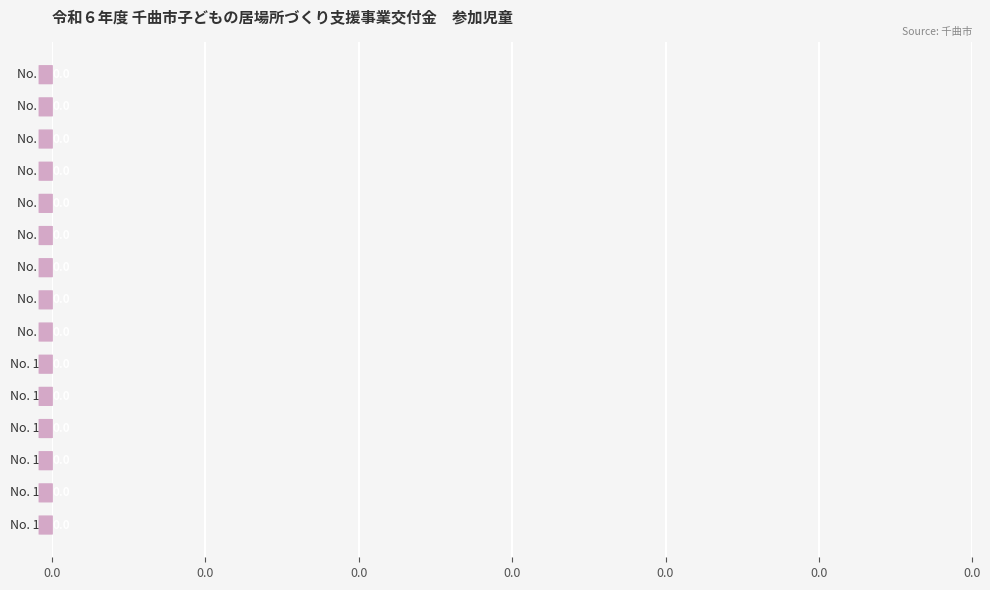

Is it true that the value at 15 is 25?

False